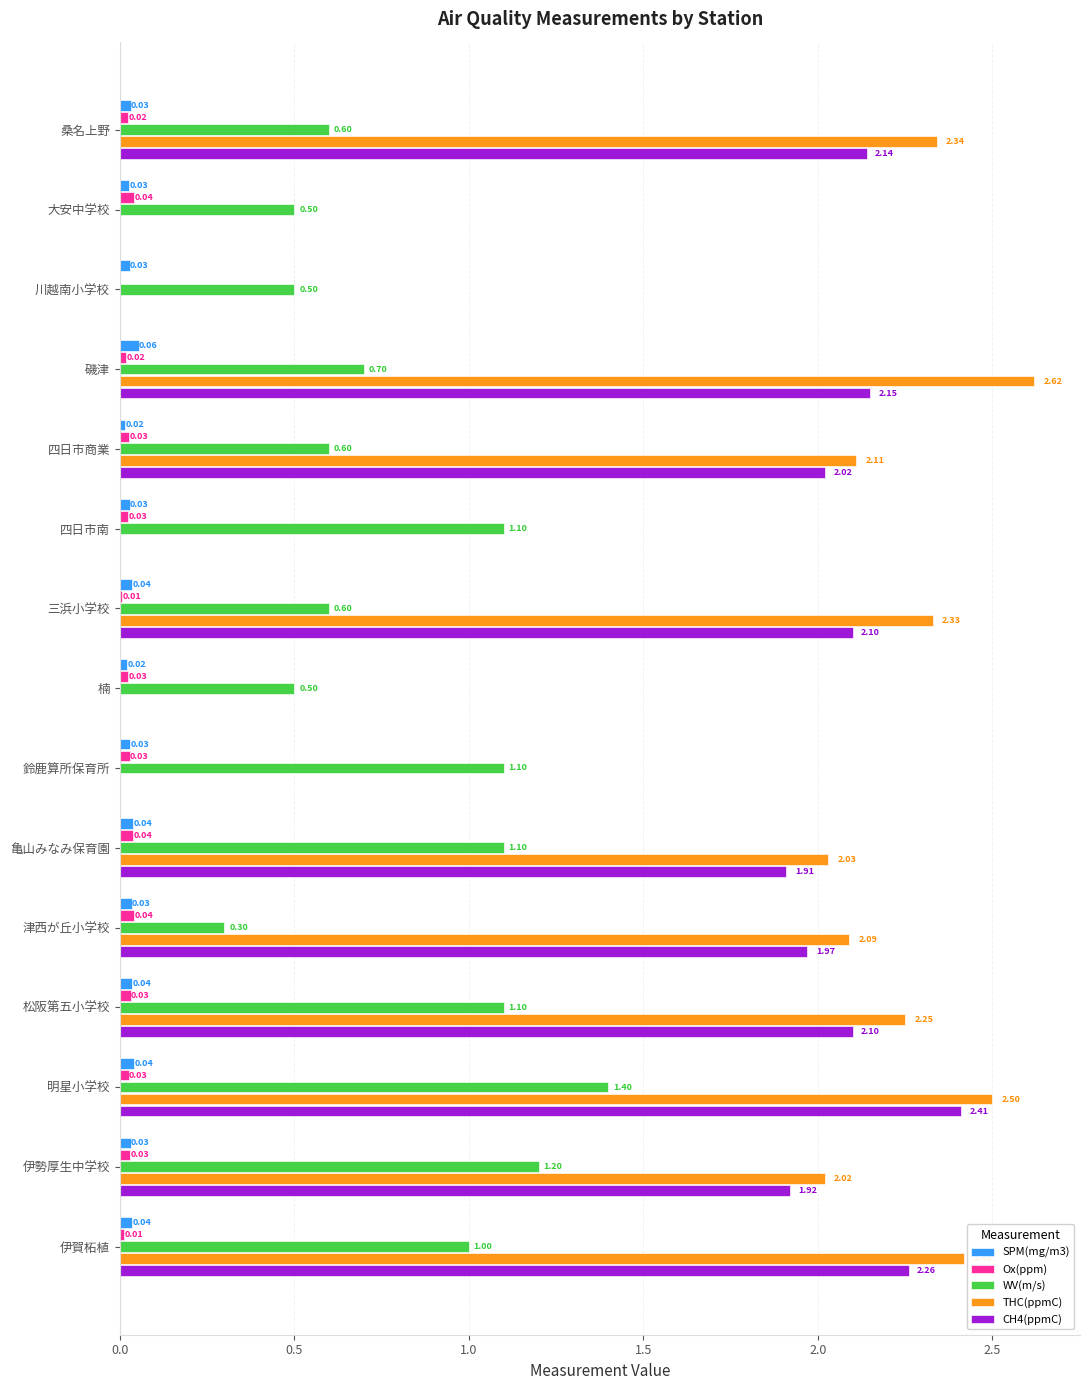

Which series changed the most between 楠 and 松阪第五小学校?

THC(ppmC)